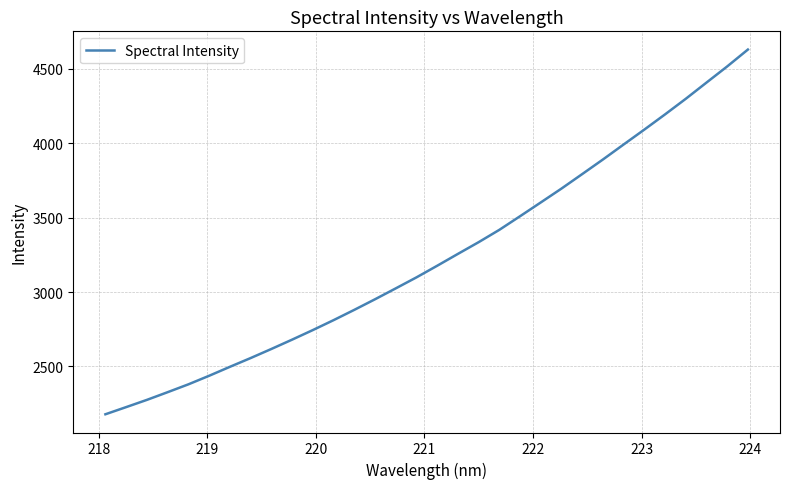

What is the difference between the maximum and minimum values?

2449.8